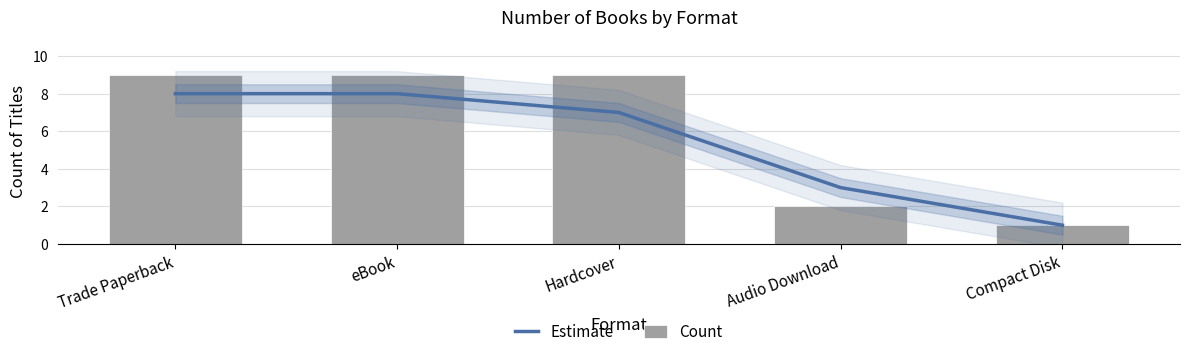

List the series in order of their overall mean, lowest first.

Estimate, Count